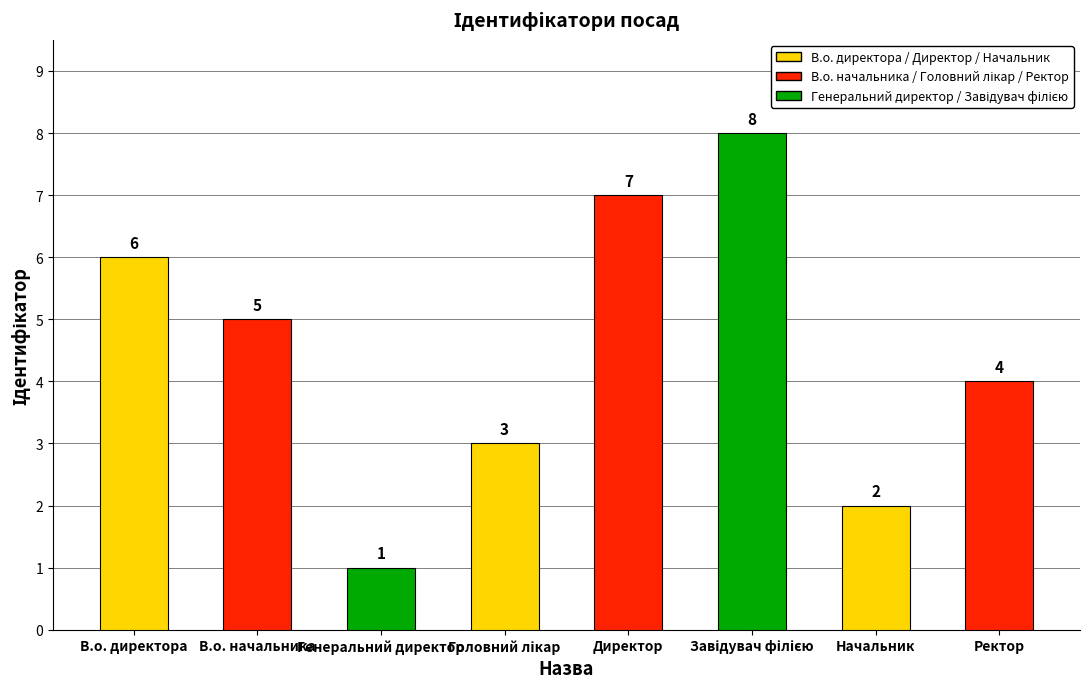

What is the label of the 1st bar from the left?

В.о. директора